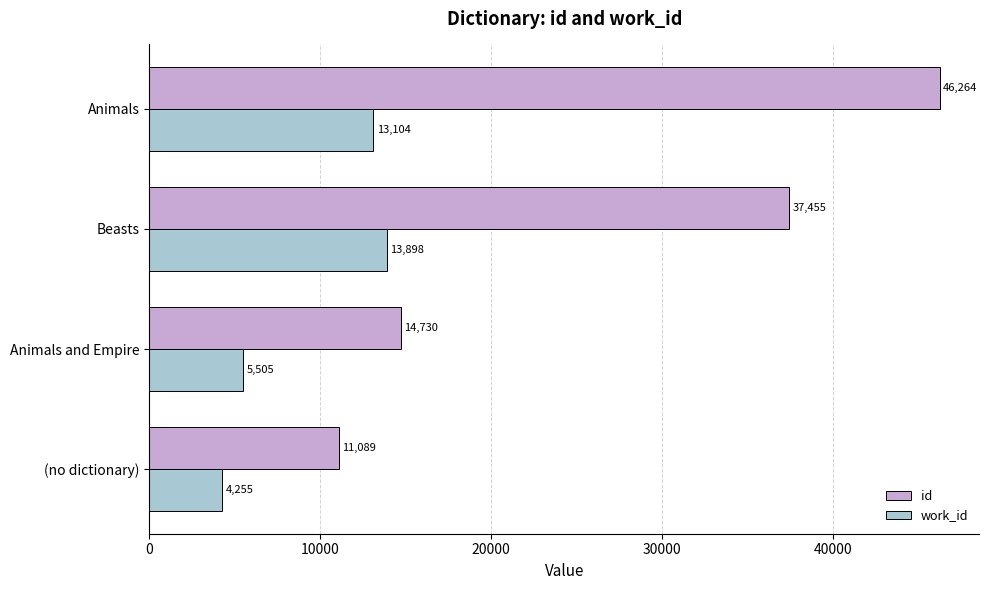

How many values in the id series are below 37455?

2